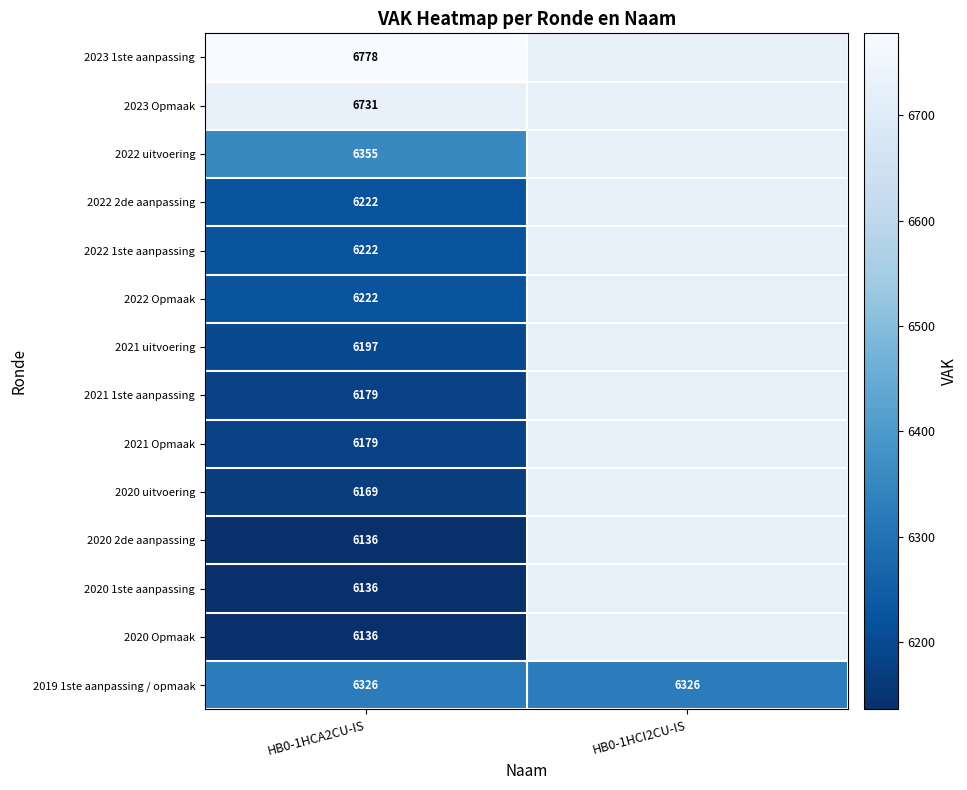

What is the total value across all series at HB0-1HCA2CU-IS?

87988